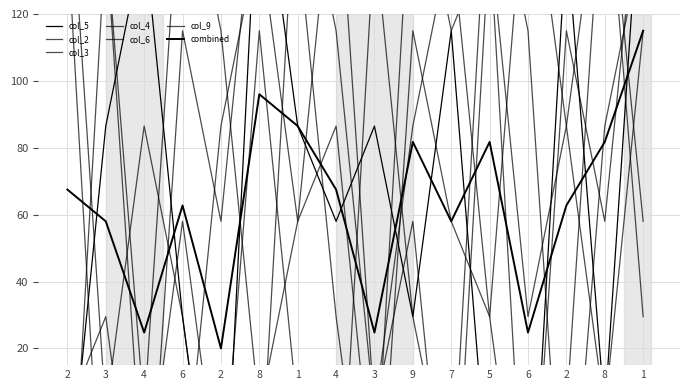

Rank the categories by col_4 value from lowest to highest.

6, 4, 3, 8, 5, 1, 2, 9, 2, 1, 3, 8, 7, 2, 4, 6